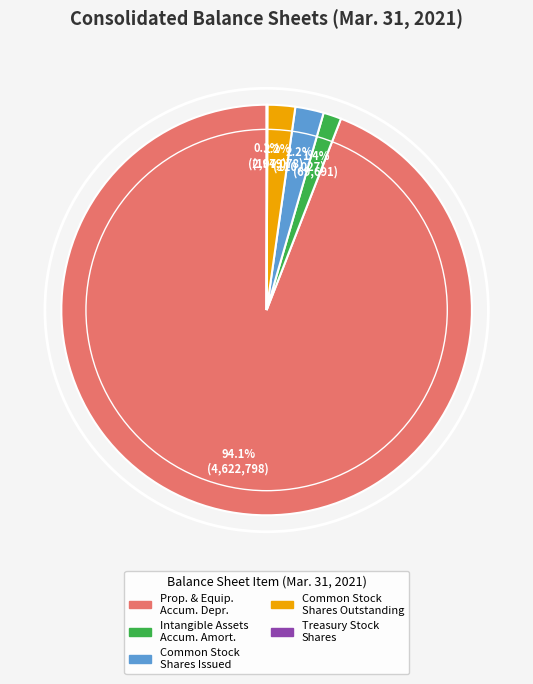

Does any single category account for the majority?

Yes